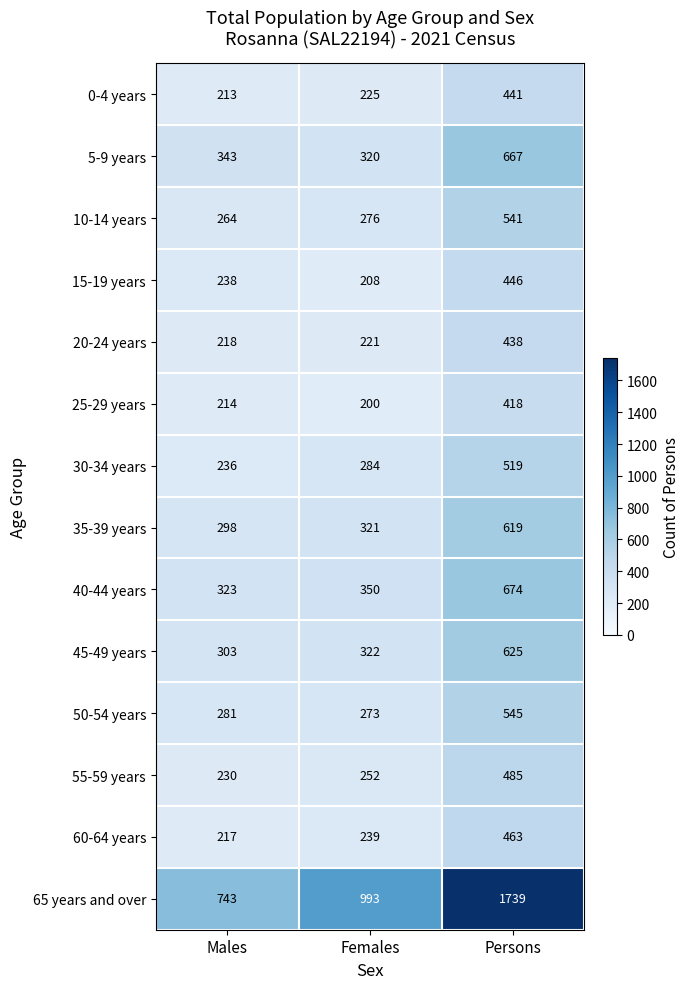

List the labels in order of 0-4 years value, smallest first.

Males, Females, Persons